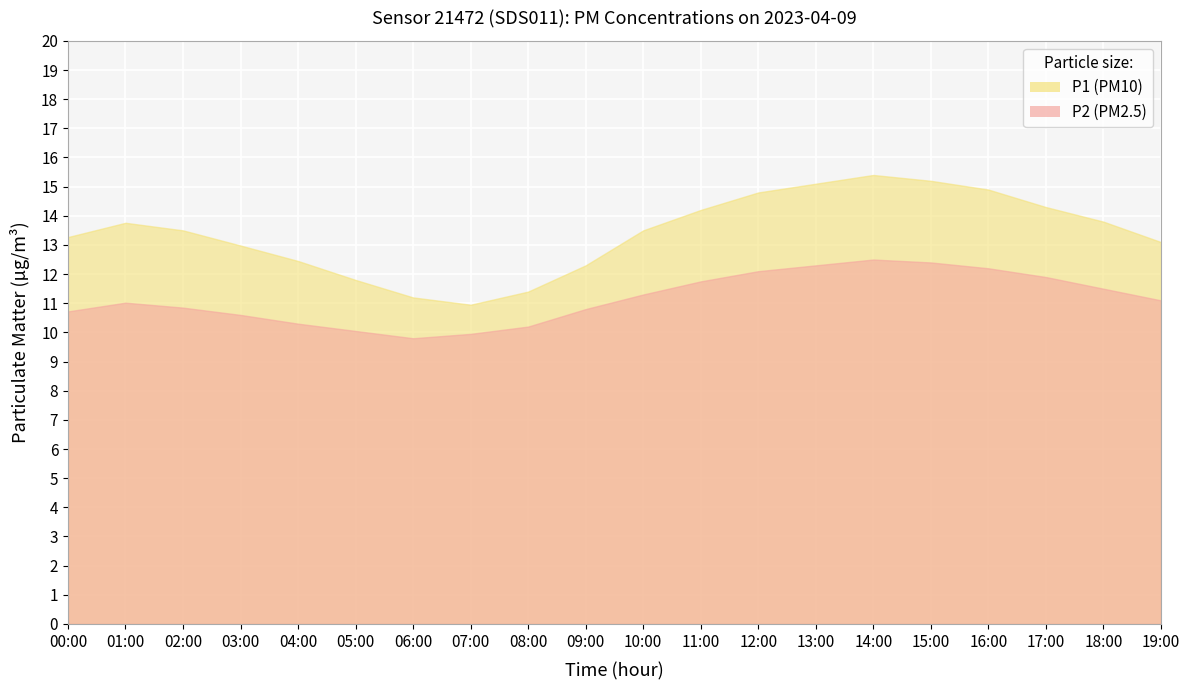

What is the difference between the maximum and minimum values in the P2 series?

2.7